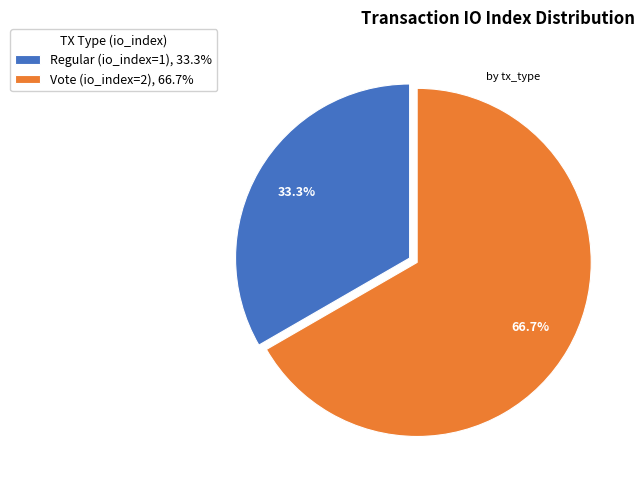

Approximately how many times larger is the value at Regular (io_index=1) compared to Vote (io_index=2)?

0.5